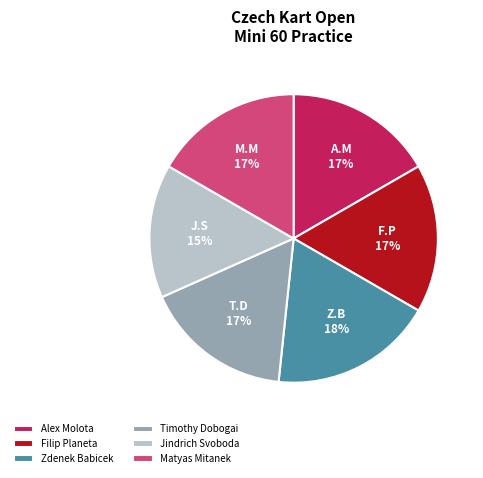

Does any single category account for the majority?

No